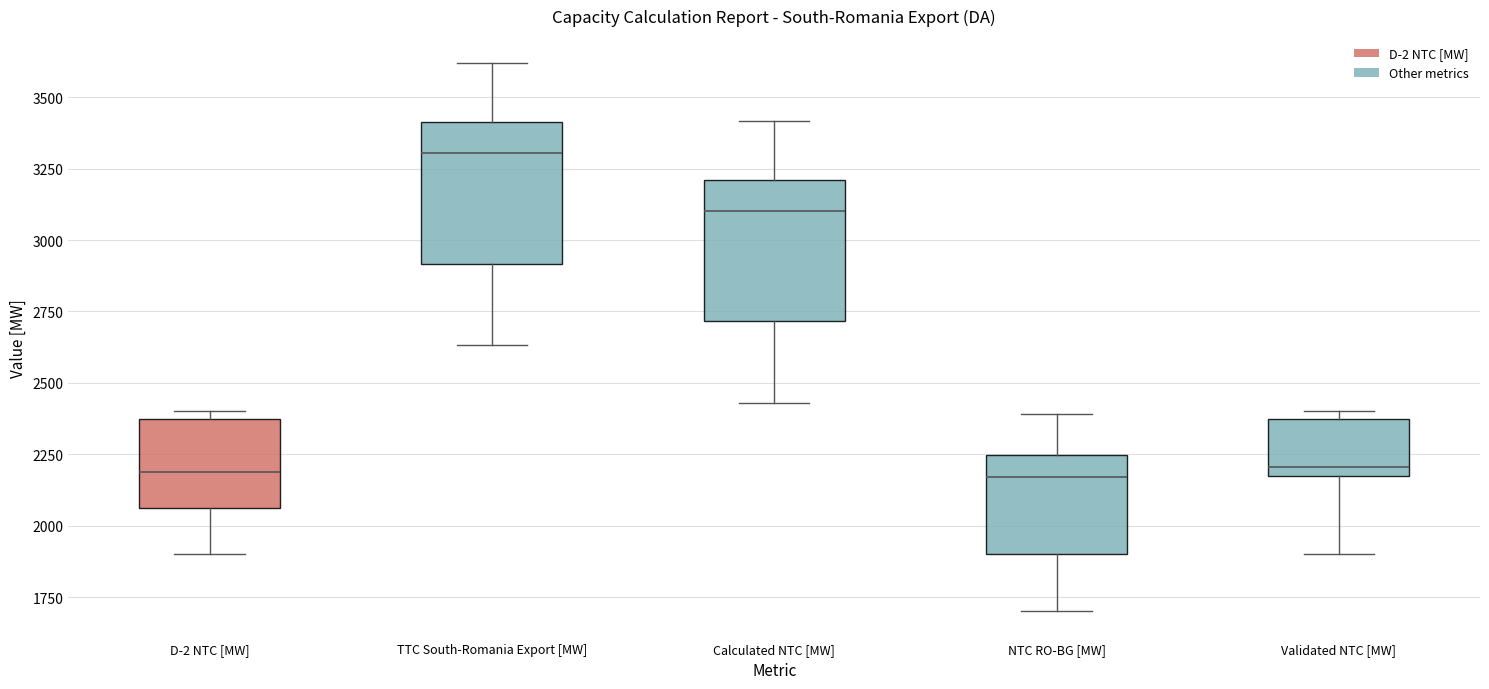

Reading left to right, transcribe this box plot: for each box, give where its median line is, the range the box spans, and where its two whiskers end, as read against the y-axis. The values are not printed on the chart, so give them approximately, as read against the axis.

D-2 NTC [MW]: median 2200, box 2050 to 2350, whiskers 1900 to 2400
TTC South-Romania Export [MW]: median 3300, box 2900 to 3400, whiskers 2650 to 3600
Calculated NTC [MW]: median 3100, box 2700 to 3200, whiskers 2450 to 3400
NTC RO-BG [MW]: median 2150, box 1900 to 2250, whiskers 1700 to 2400
Validated NTC [MW]: median 2200, box 2150 to 2350, whiskers 1900 to 2400